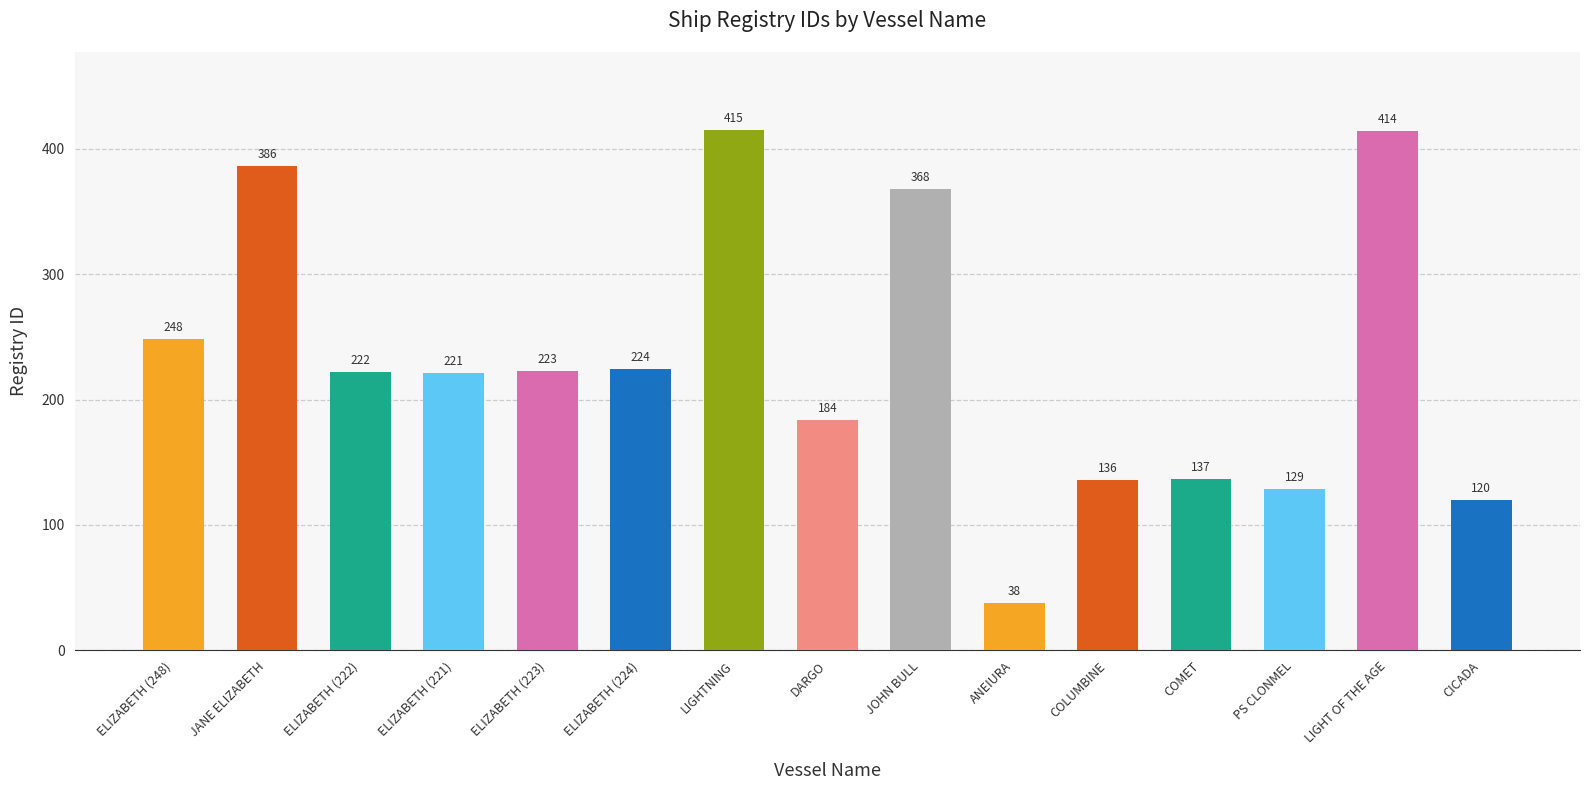

What is the label of the 3rd bar from the left?

ELIZABETH (222)